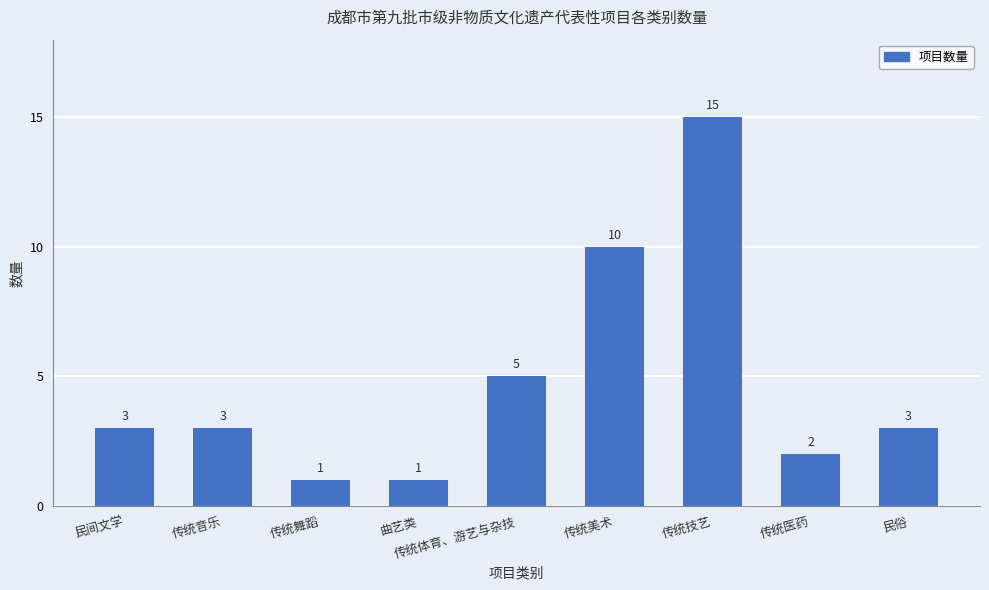

Is it true that the value at 传统技艺 is 15?

True